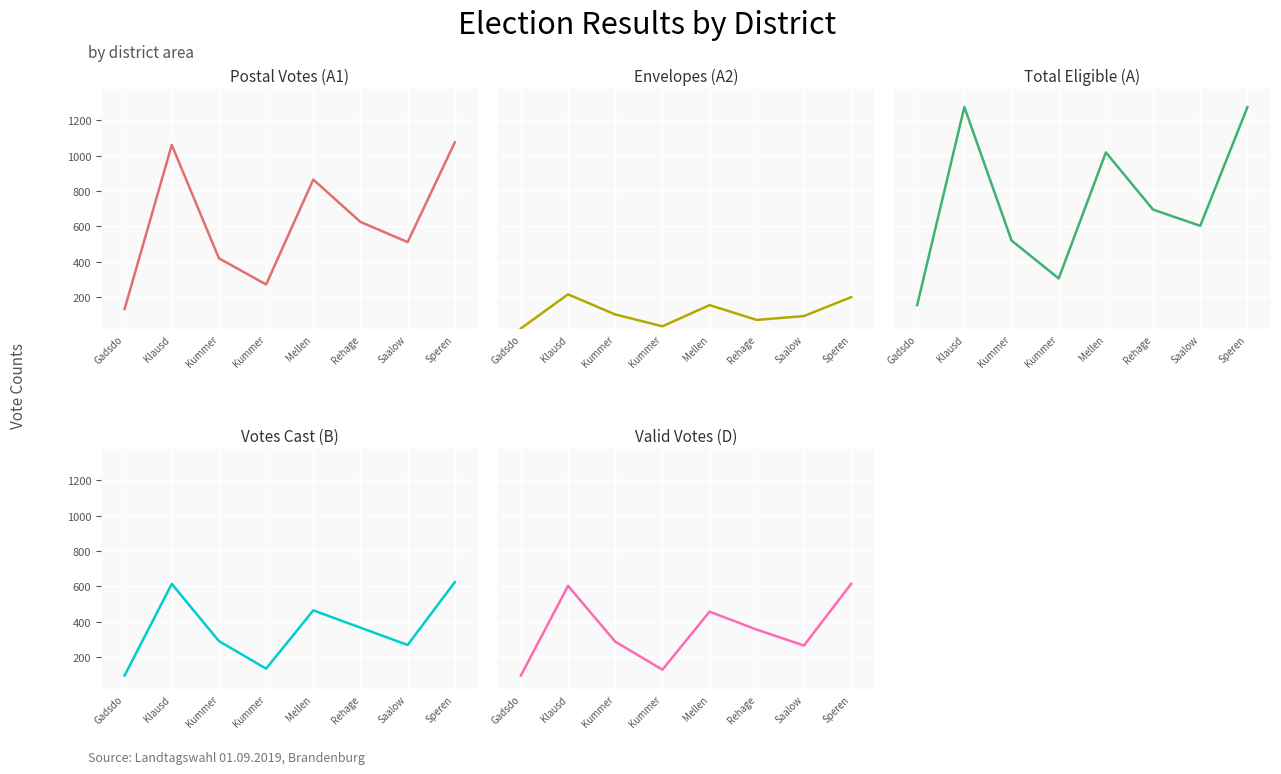

Does the chart display data point markers on the line(s)?

No